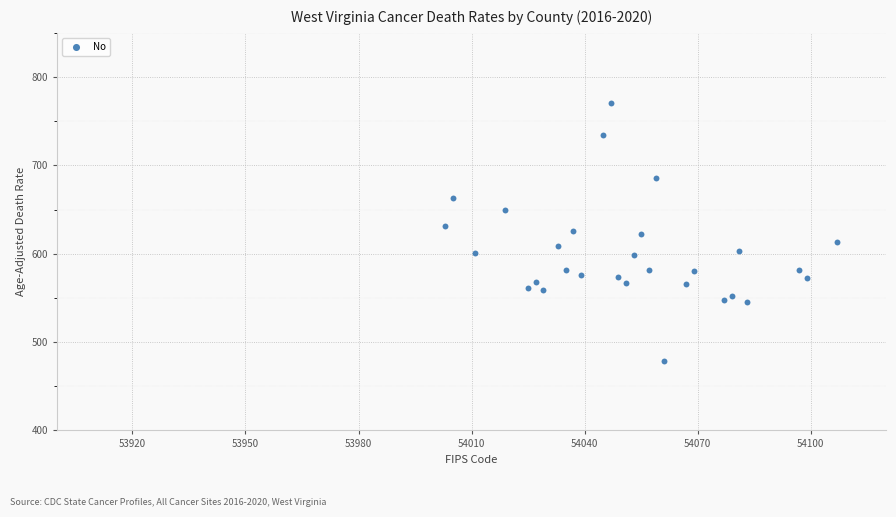

What is the range of X values (max minus min)?

104.0